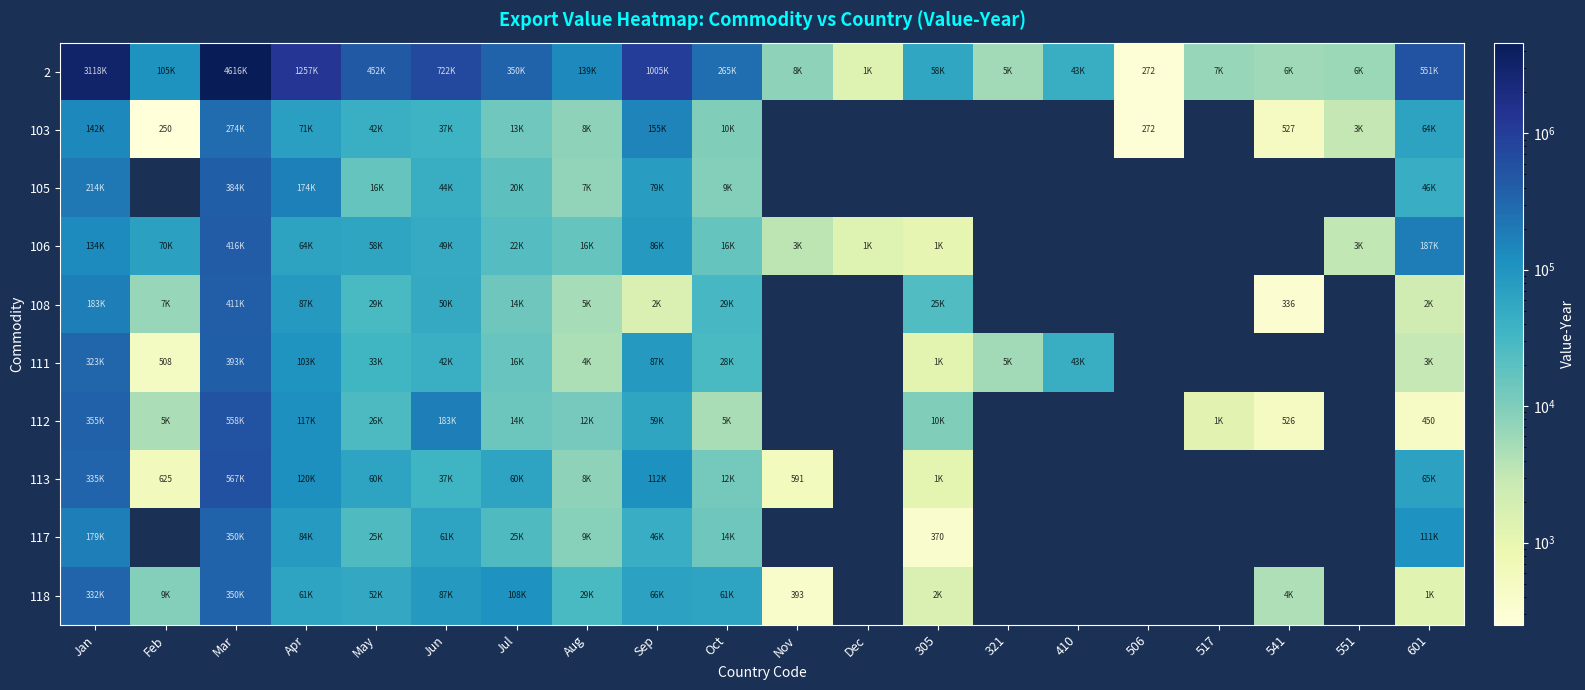

Count the number of data series in this chart.

10